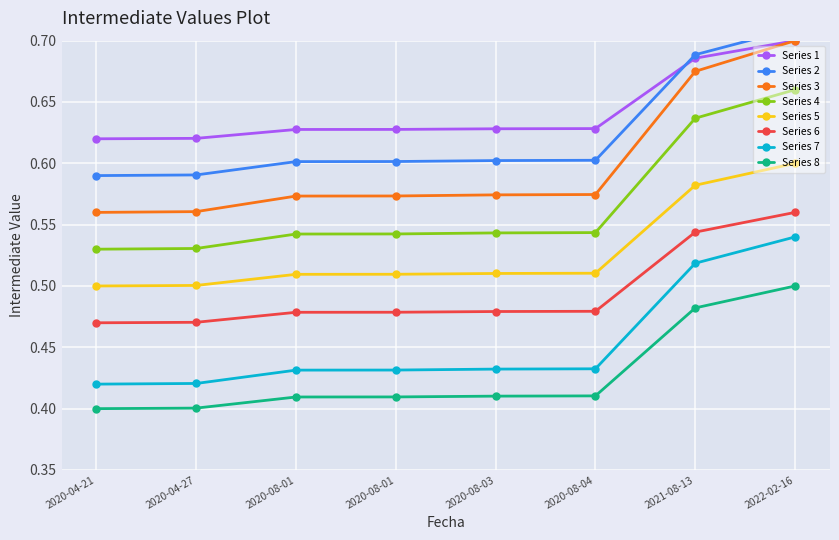

What is the difference between the maximum and minimum values?

0.1